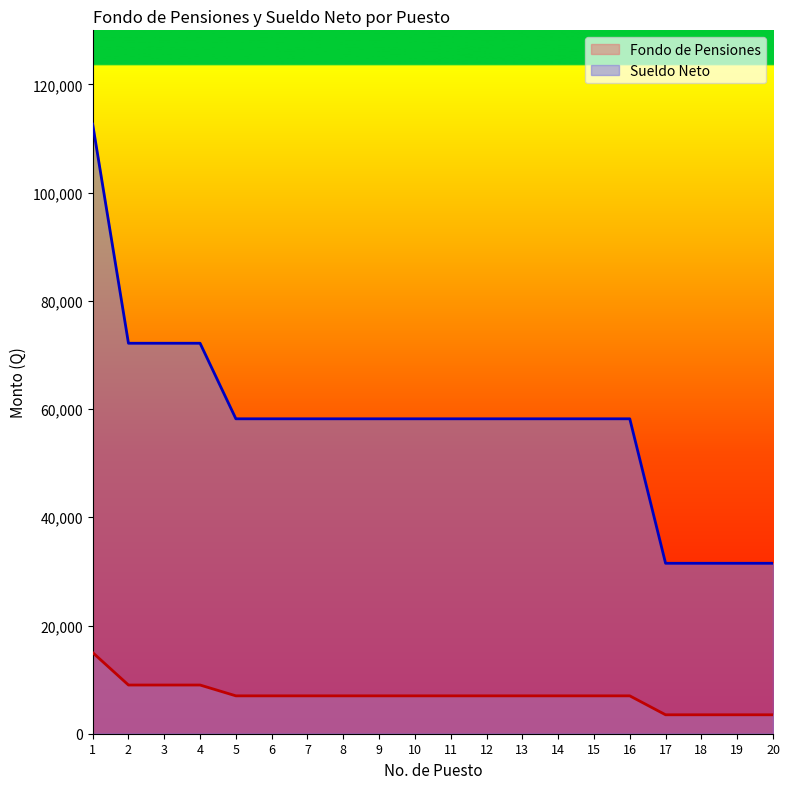

Which series has the widest spread of values?

Sueldo Neto